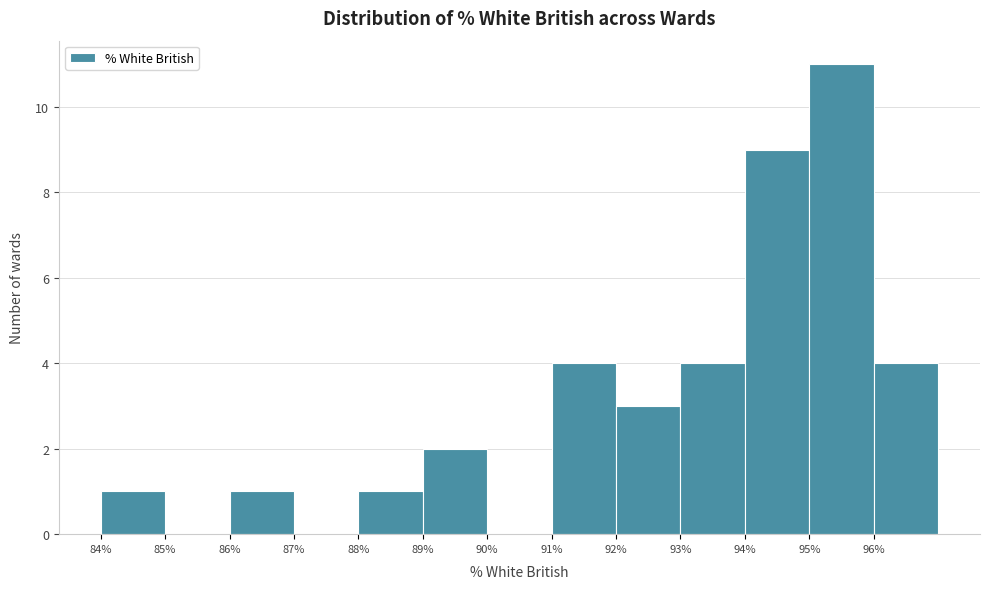

Reading left to right, list every bar in this chart as the range it spans on the x-axis followed by its height. The values are not printed on the chart, so give them approximately, as read against the axis.

84 to 85: 1
85 to 86: 0
86 to 87: 1
87 to 88: 0
88 to 89: 1
89 to 90: 2
90 to 91: 0
91 to 92: 4
92 to 93: 3
93 to 94: 4
94 to 95: 9
95 to 96: 11
96 to 97: 4